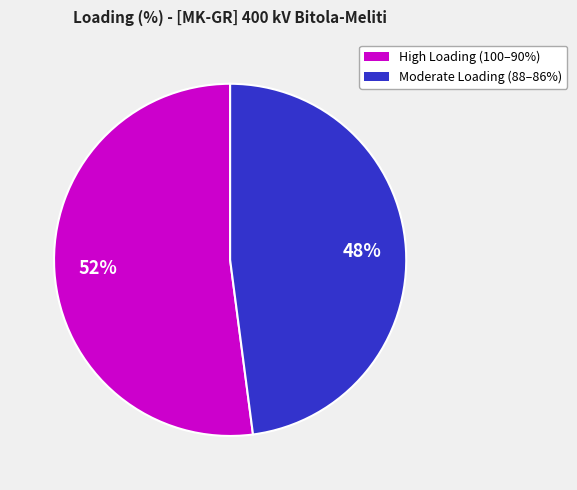

To the nearest percent, what is the difference between the largest and smallest slice percentages?

4%